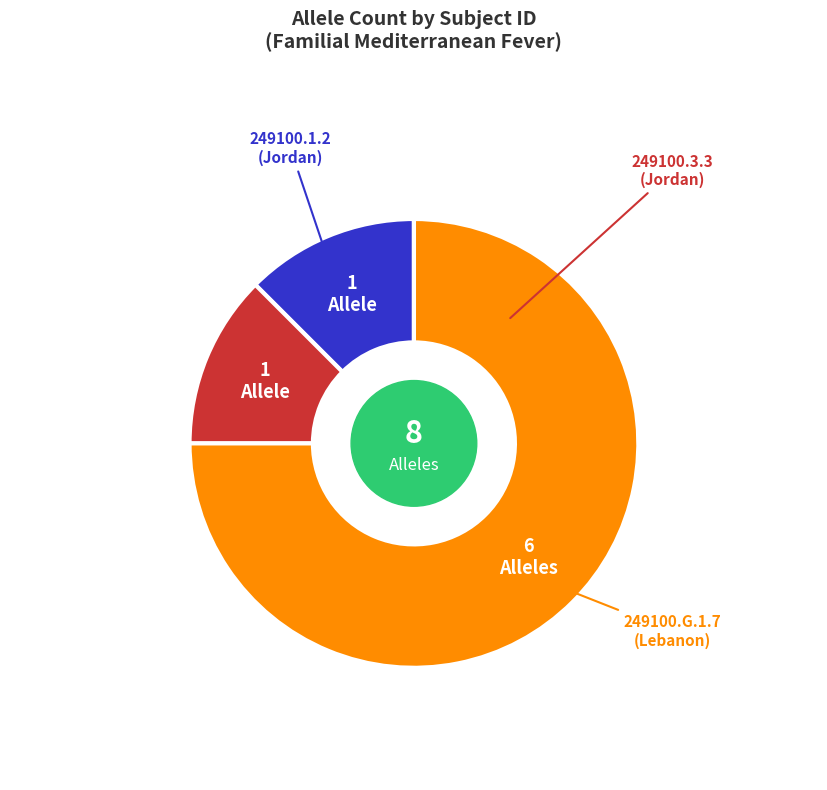

What is the ratio of the value at 249100.3.3 to the value at 249100.1.2?

1.0